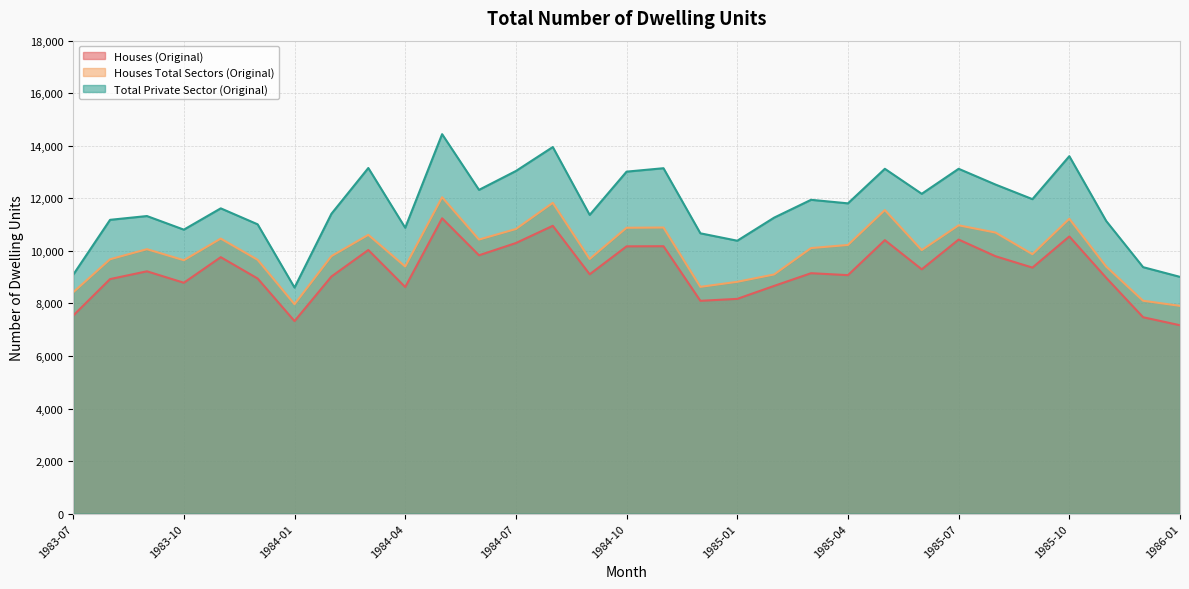

Which series has the widest spread of values?

Total Private Sector (Original)